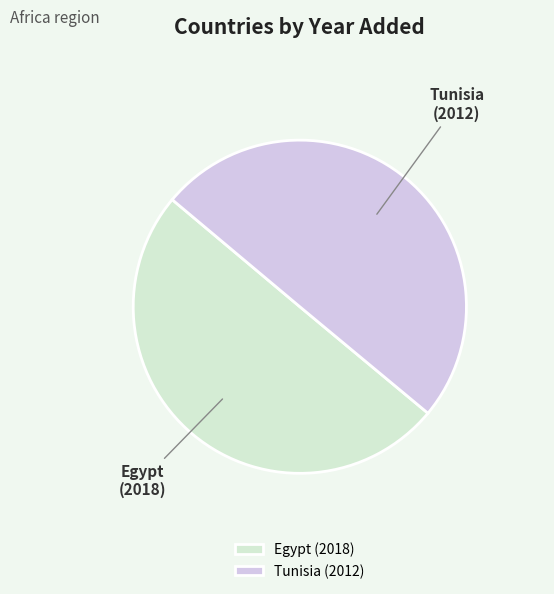

The Egypt slice represents 50% of the pie. True or false?

True